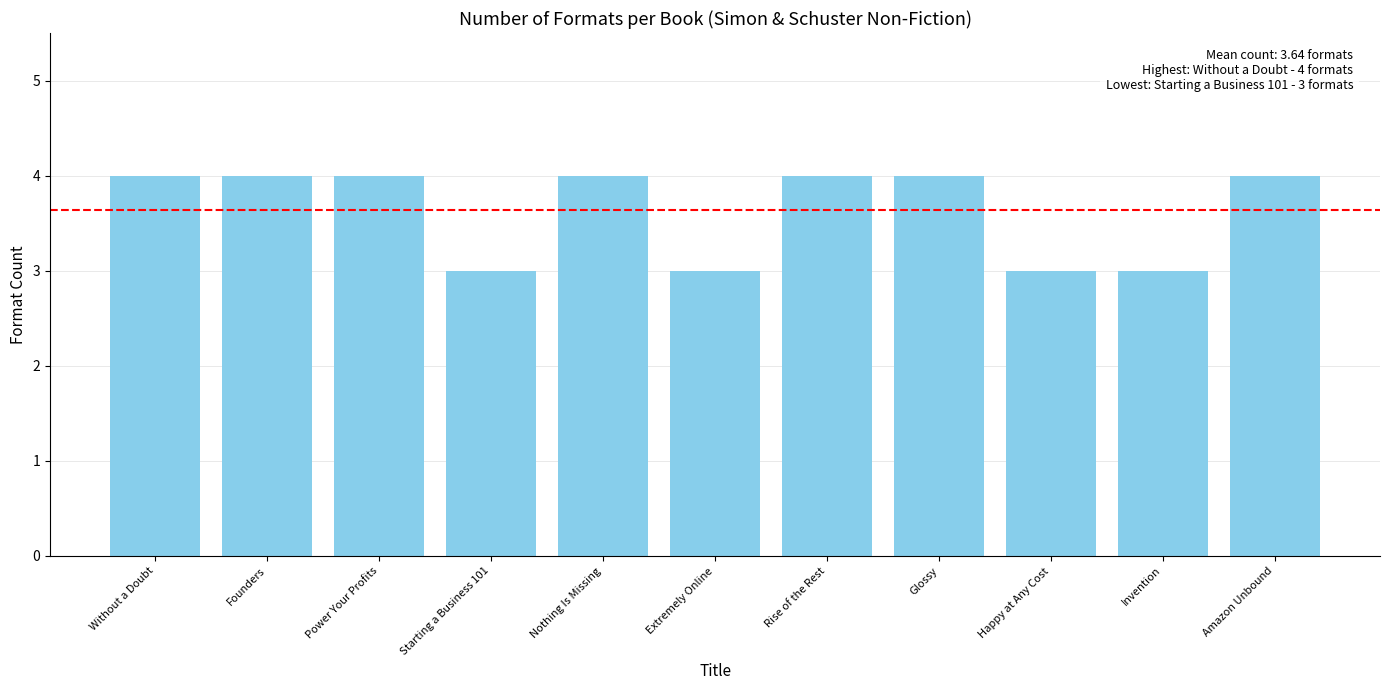

What is the label of the 6th bar from the right?

Extremely Online